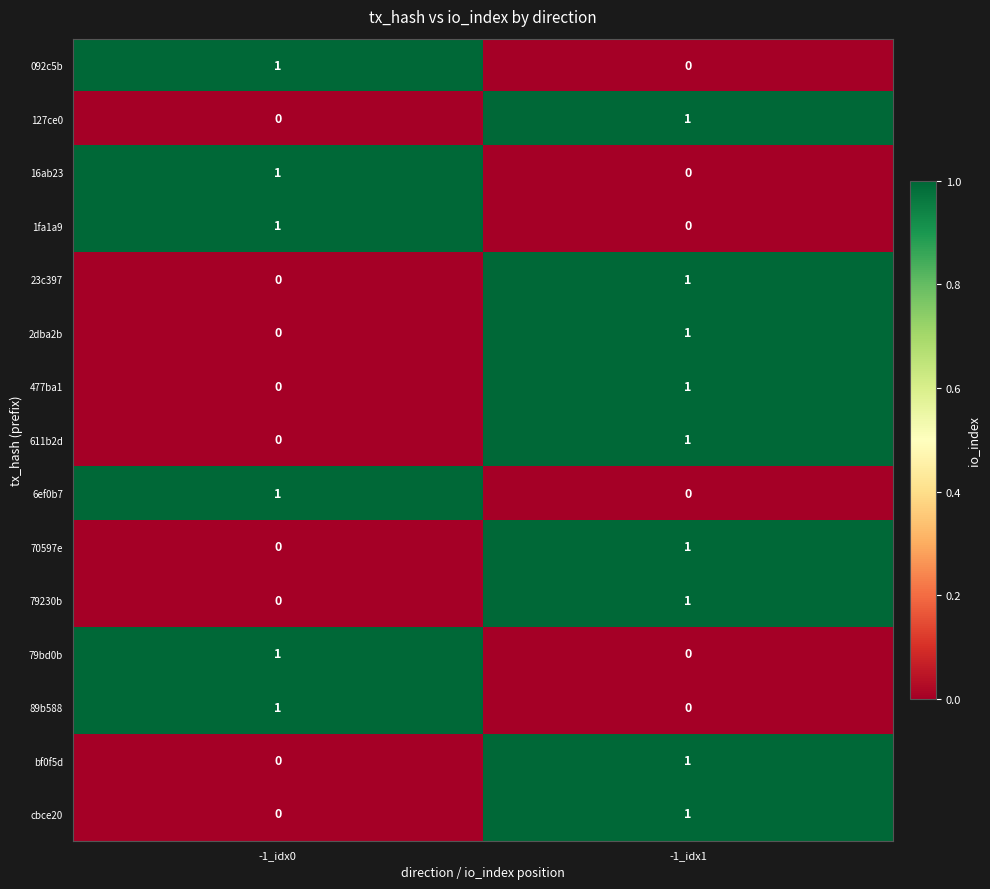

At which label does 16ab23 reach its minimum?

-1_idx1